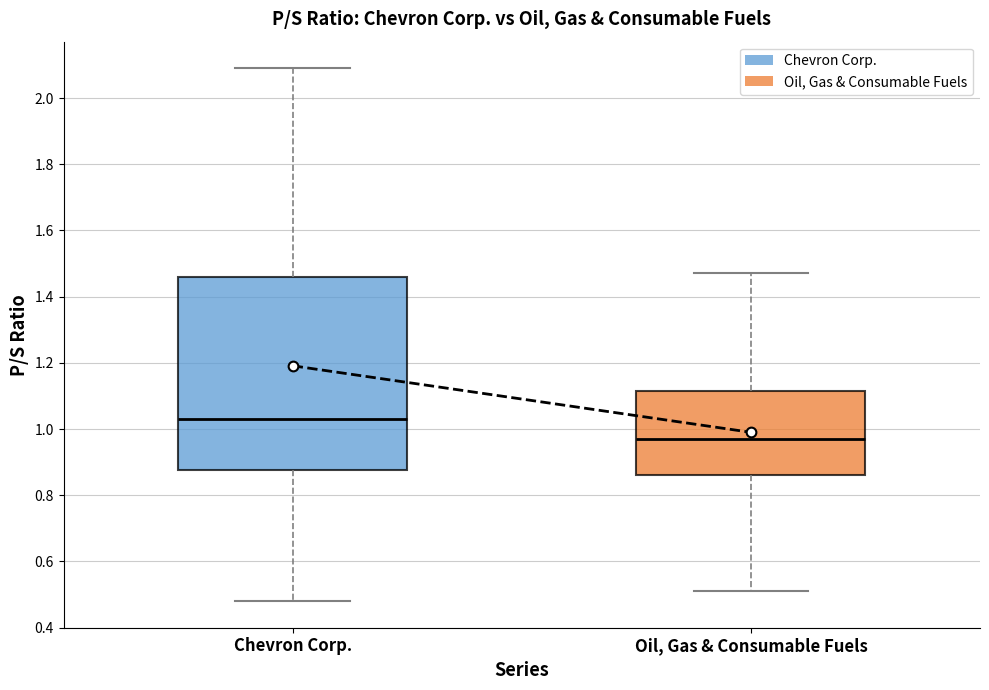

Where does the lower whisker of the box for Oil, Gas & Consumable Fuels end on the y-axis? The values are not printed on the chart, so give them approximately, as read against the axis.

0.52